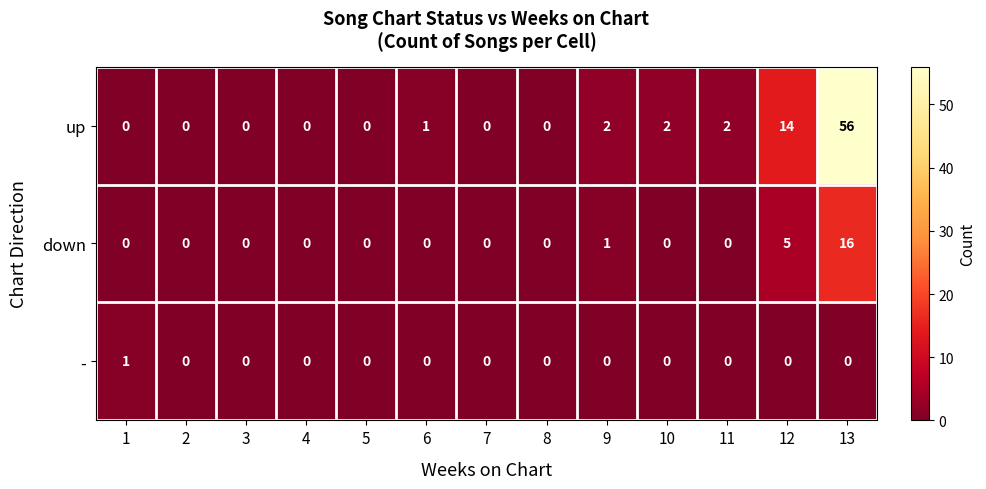

What is the difference between the maximum and minimum values in the up series?

56